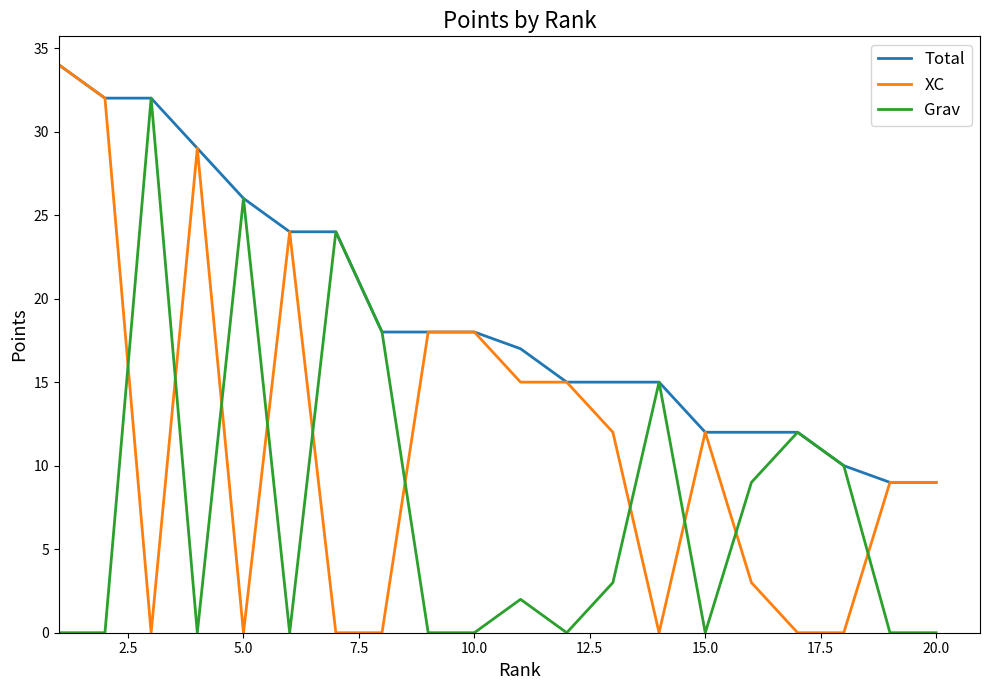

What is the highest value of the Grav series?

32